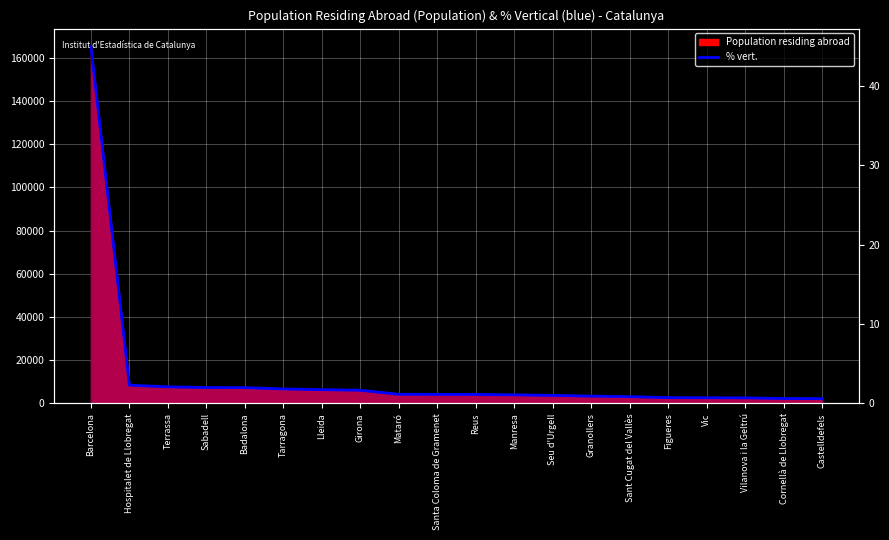

List the labels in order of value, smallest first.

Castelldefels, Cornellà de Llobregat, Vilanova i la Geltrú, Vic, Figueres, Sant Cugat del Vallès, Granollers, Seu d'Urgell, Manresa, Reus, Santa Coloma de Gramenet, Mataró, Girona, Lleida, Tarragona, Badalona, Sabadell, Terrassa, Hospitalet de Llobregat, Barcelona